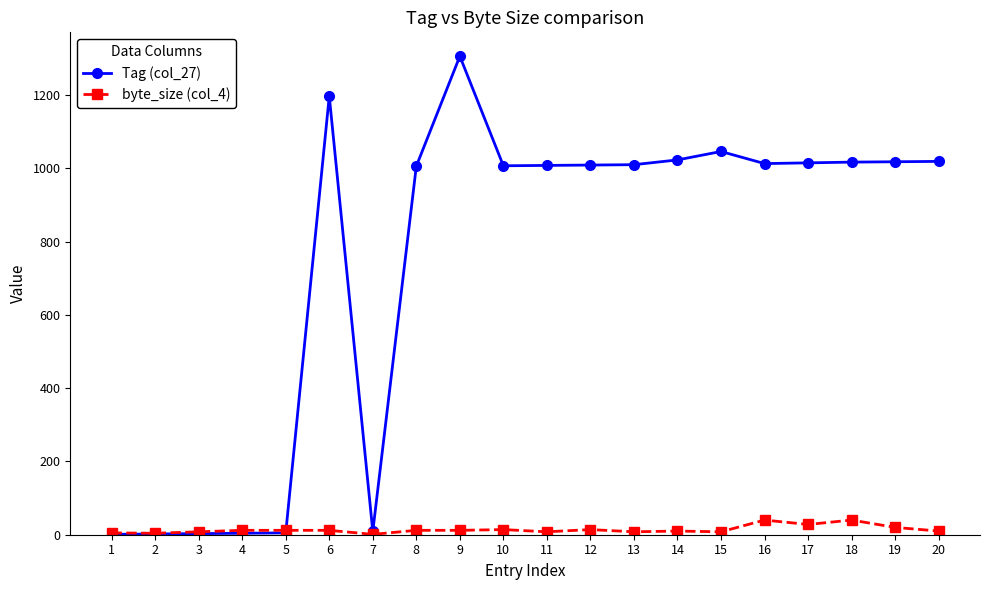

Which series has the largest total across all categories?

Tag (col_27)